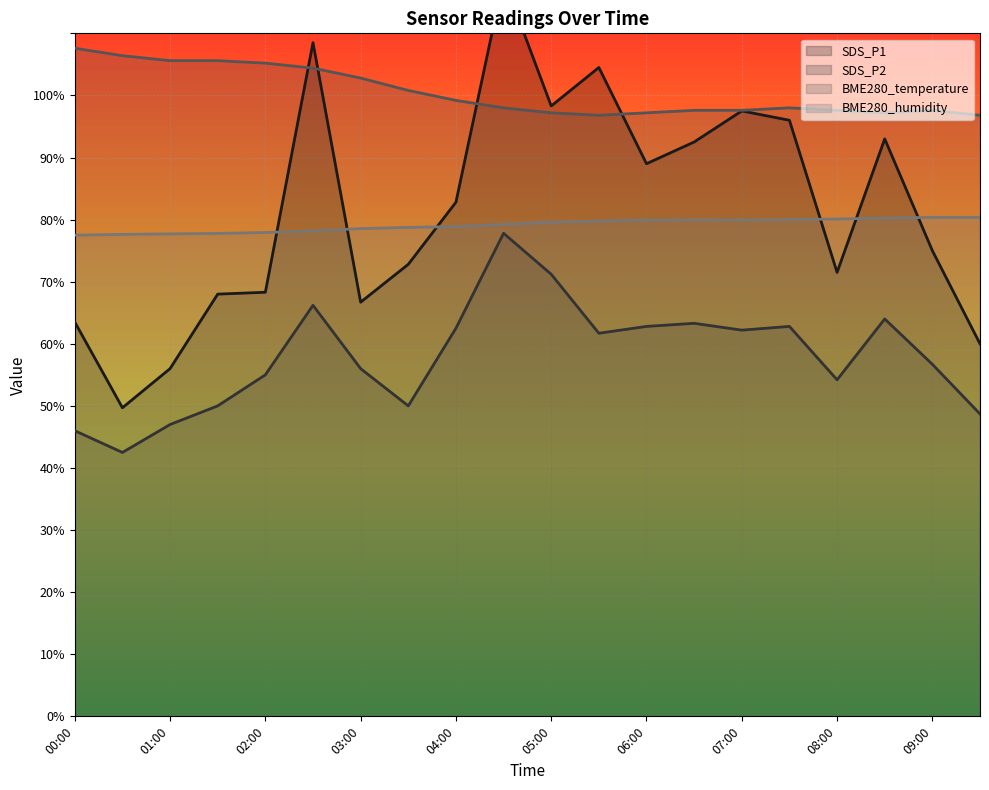

Where is the first local minimum for BME280_temperature?

05:30